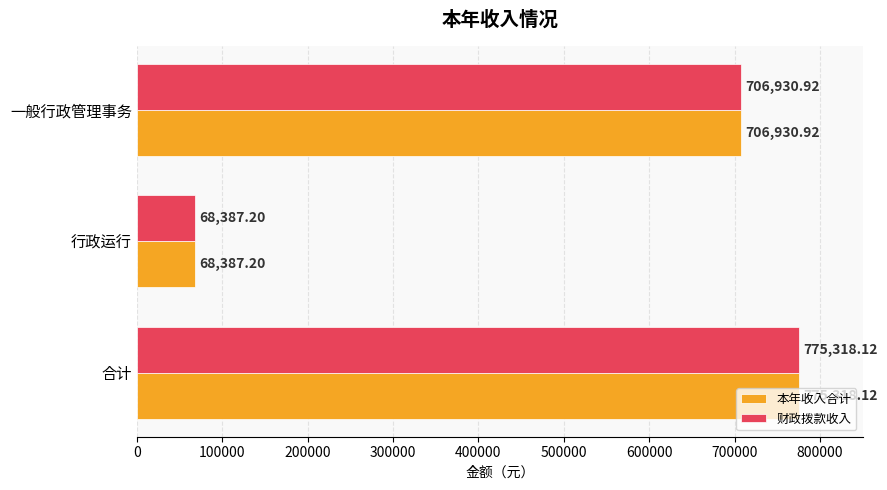

How many values in the 本年收入合计 series are below 706930?

1